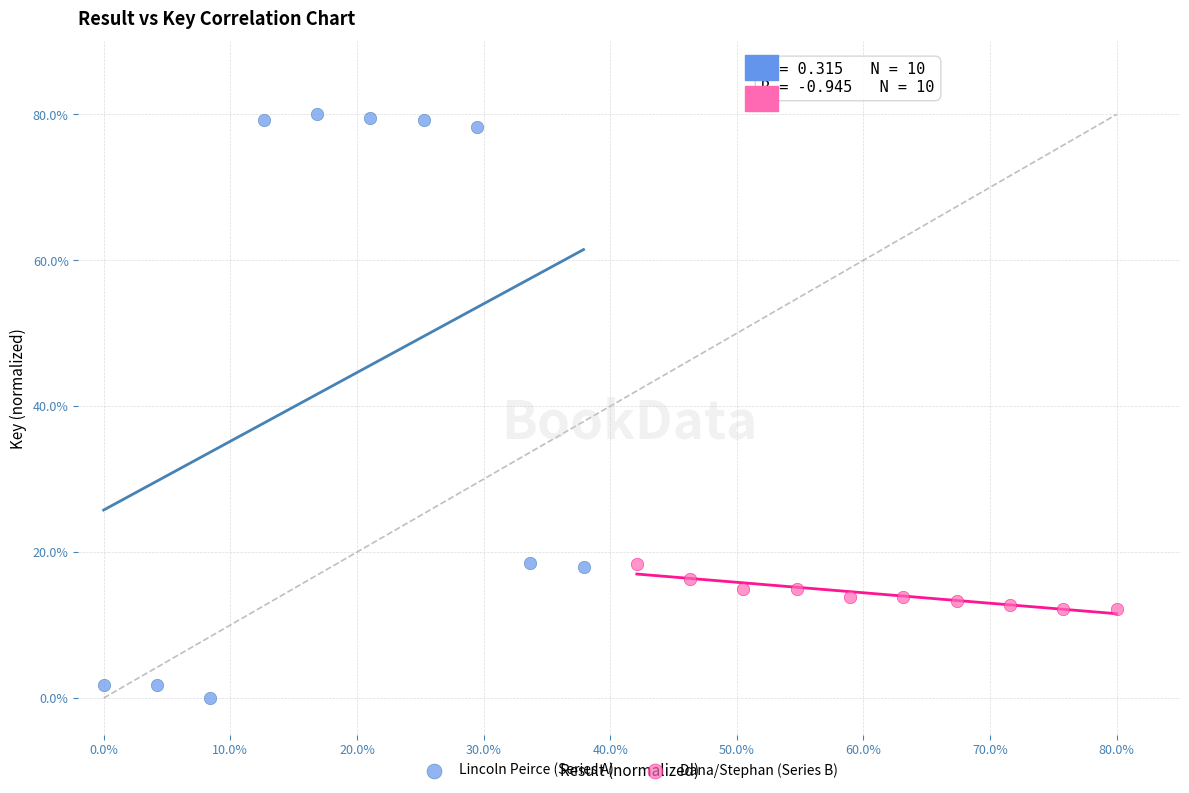

Which series has the widest spread of Y values?

Lincoln Peirce (Series A)